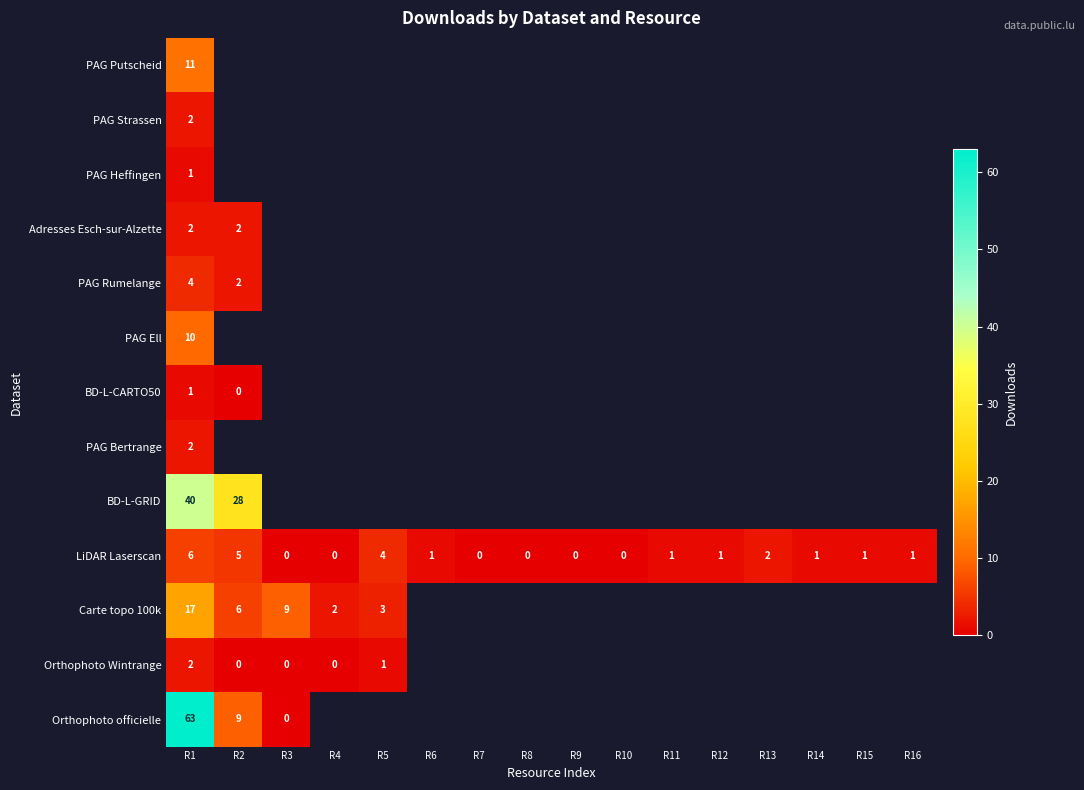

Is the value of Orthophoto officielle at R3 greater than the value of LiDAR Laserscan at R16?

No